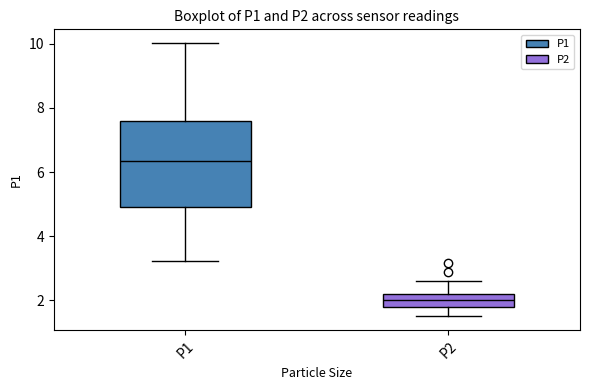

Which box is the tallest, from its lower edge to its upper edge?

P1